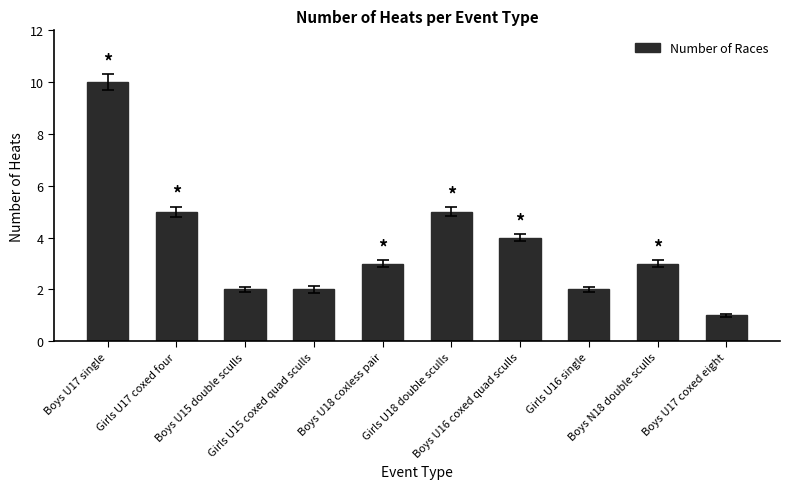

What is the sum of all values?

37